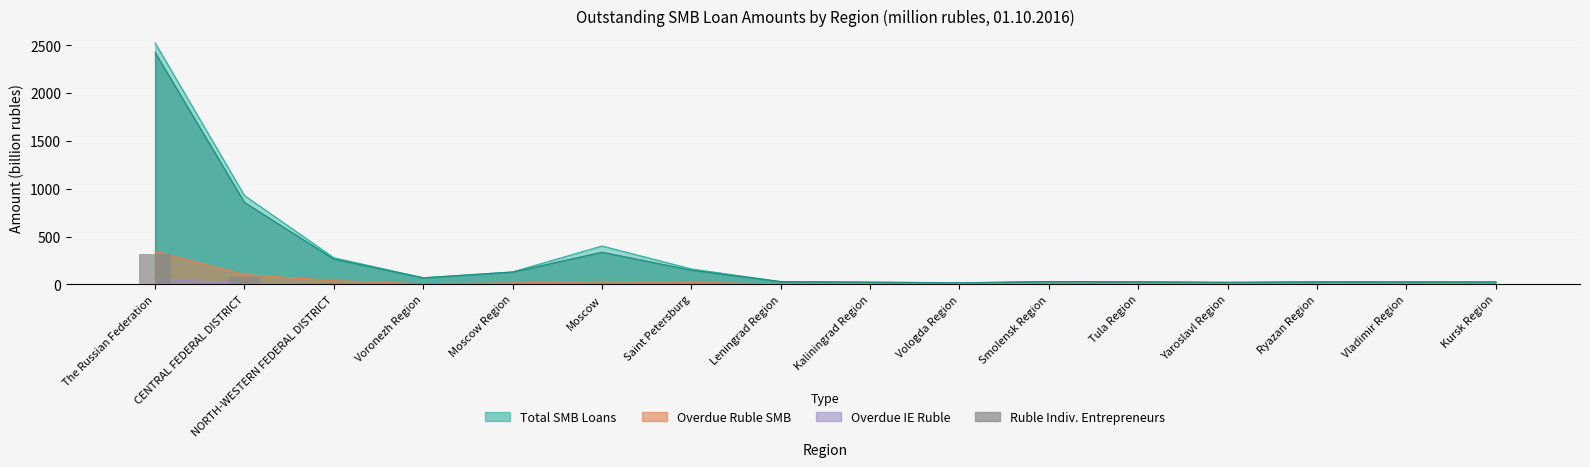

At which label is the value closest to 157?

CENTRAL FEDERAL DISTRICT